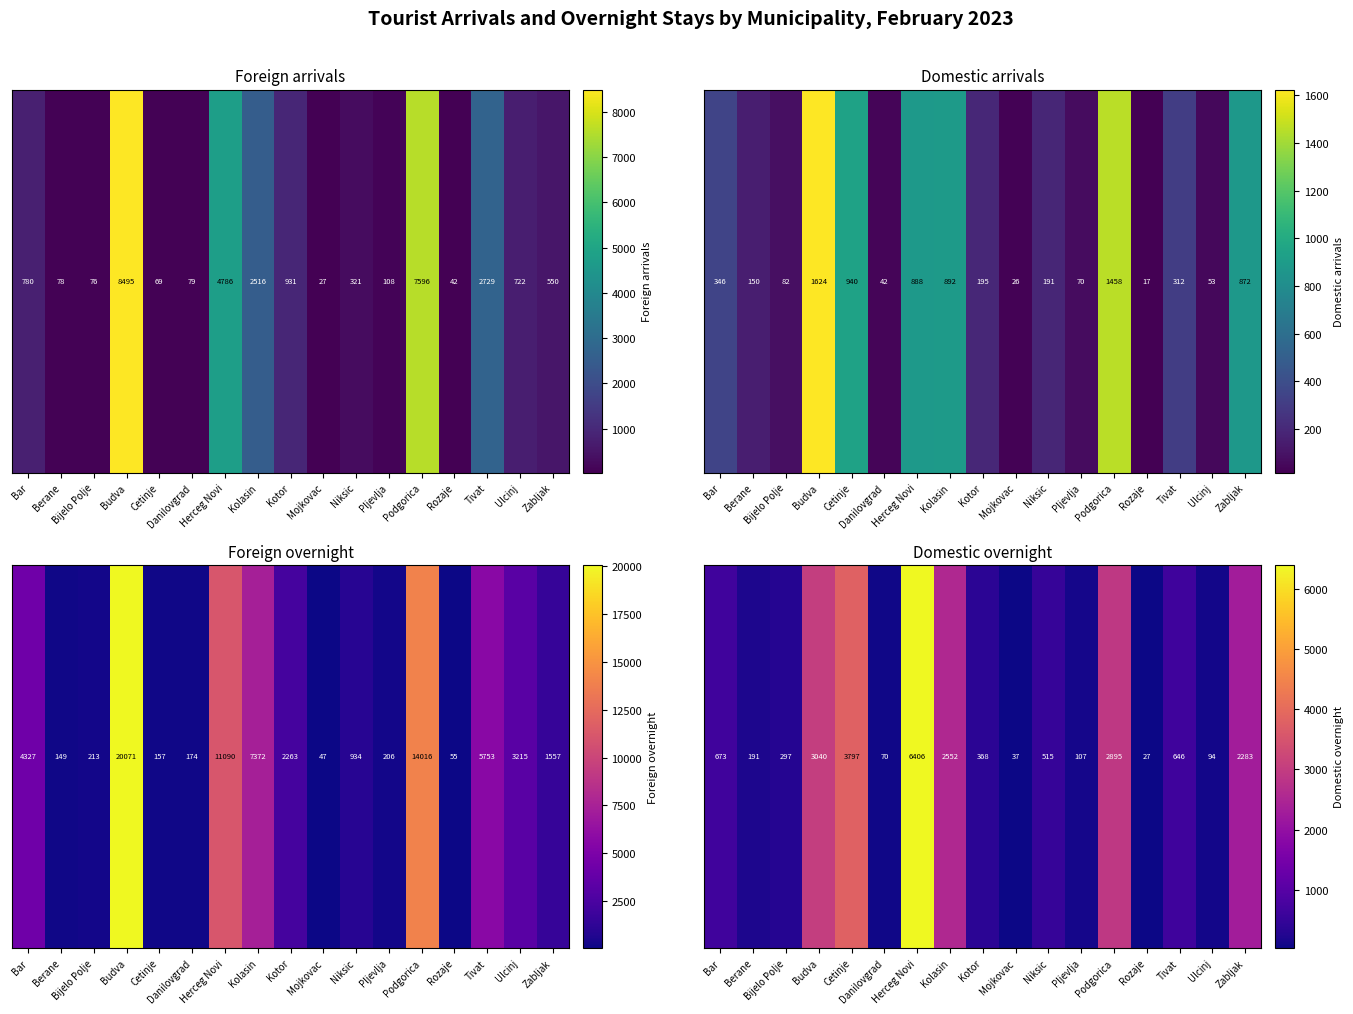

What is the sum of the values at Tivat and Berane?

837